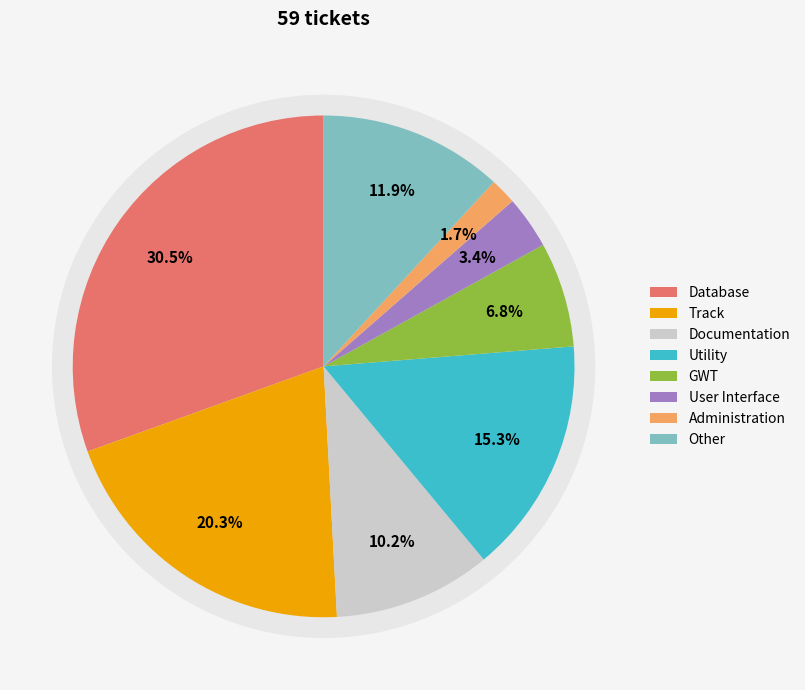

Is it true that Documentation is 22% of the pie?

False